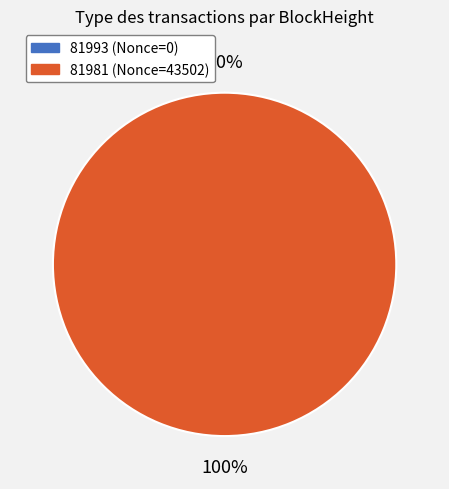

To the nearest percent, what is the average slice percentage?

50%